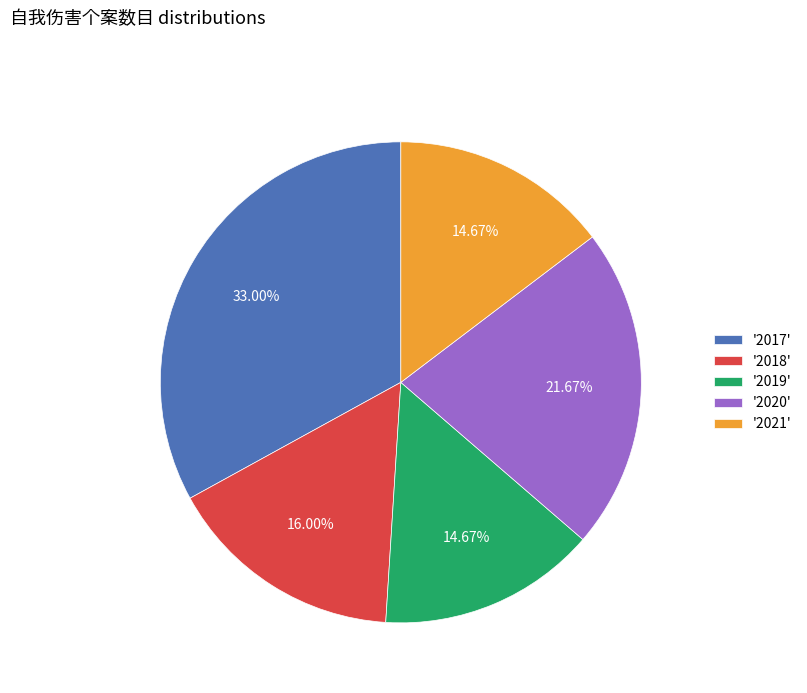

Is there a majority slice in this chart?

No